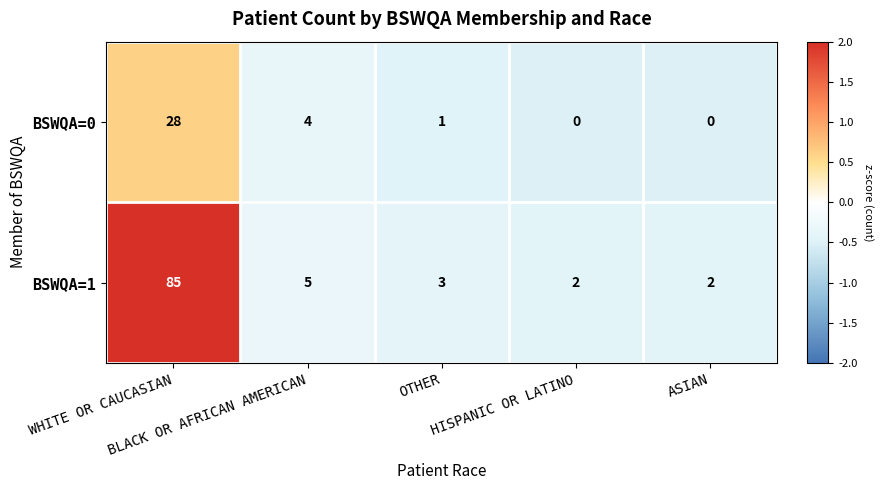

What is the difference between the highest and lowest values at ASIAN?

2